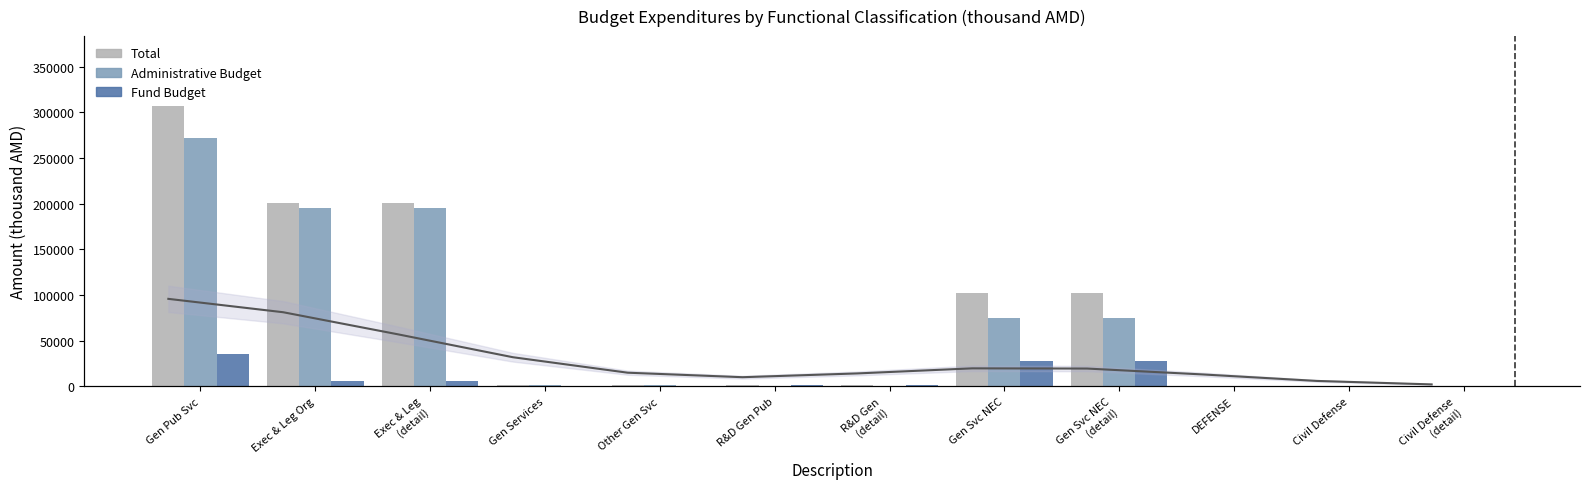

Which has a higher value, Exec & Leg
(detail) or R&D Gen
(detail)?

Exec & Leg
(detail)